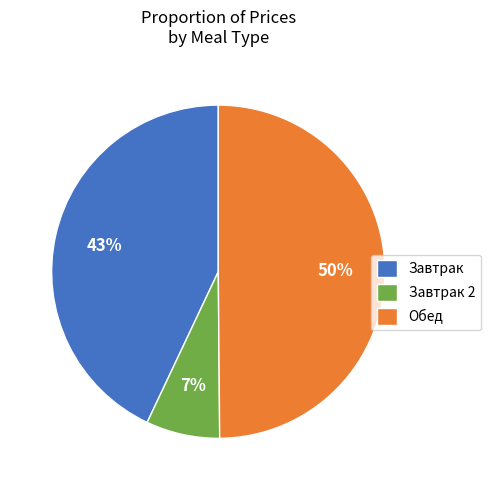

To the nearest percent, what is the difference between the Завтрак 2 and Обед slice percentages?

43%